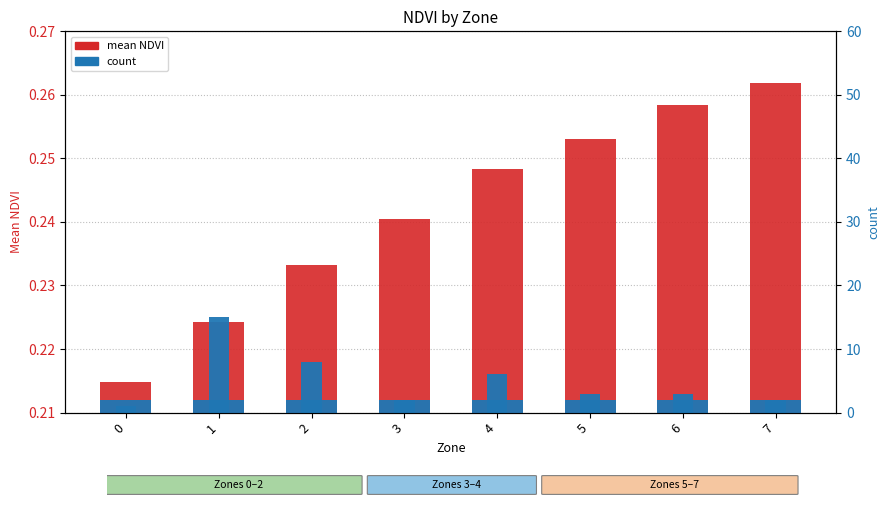

The value of mean NDVI at 0 is 0.2. True or false?

True